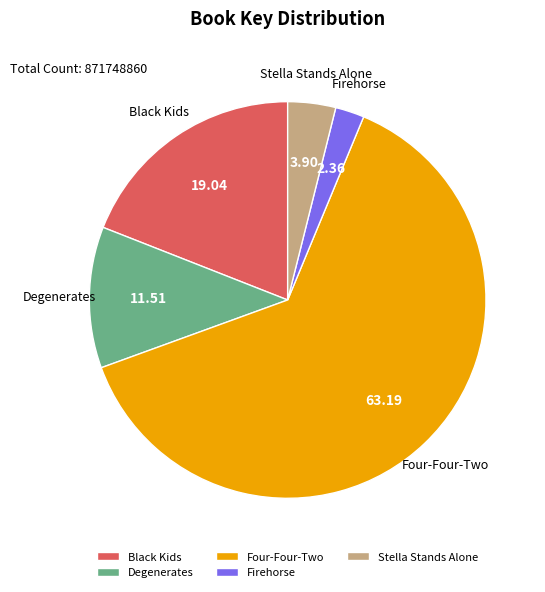

What is the largest slice in the pie chart?

Four-Four-Two